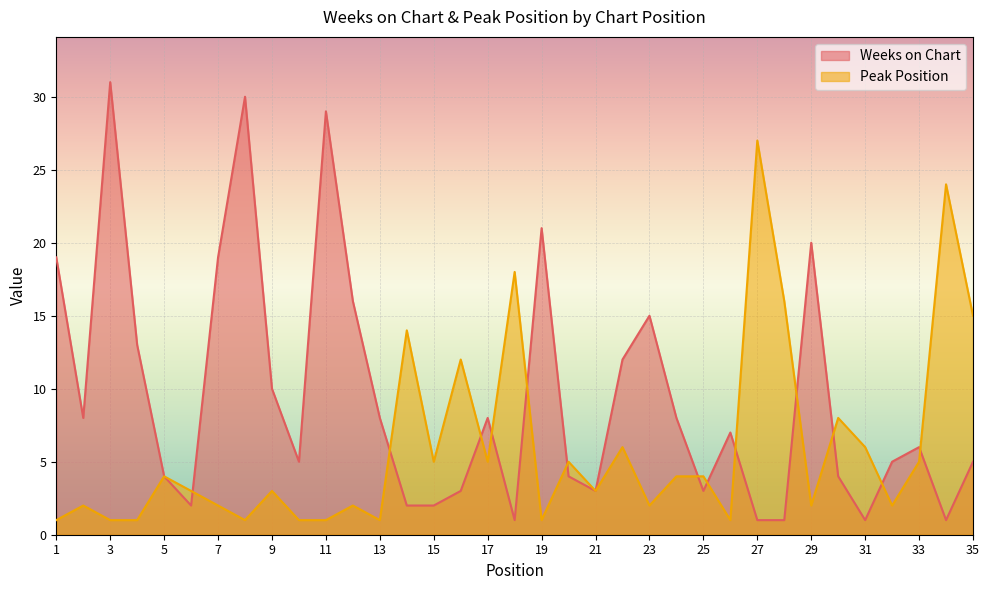

What is the highest value of the Weeks on Chart series?

31